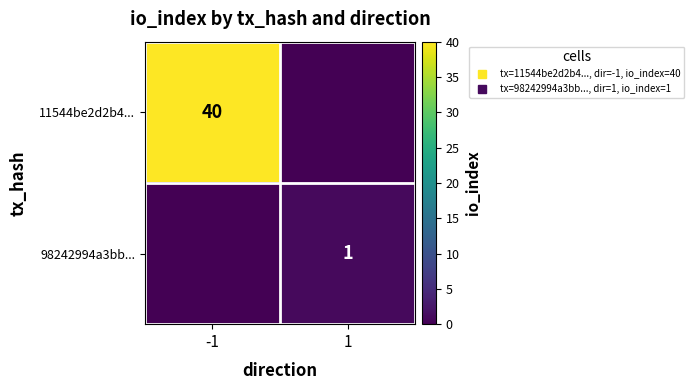

What is the spread (max minus min) of values at -1?

40